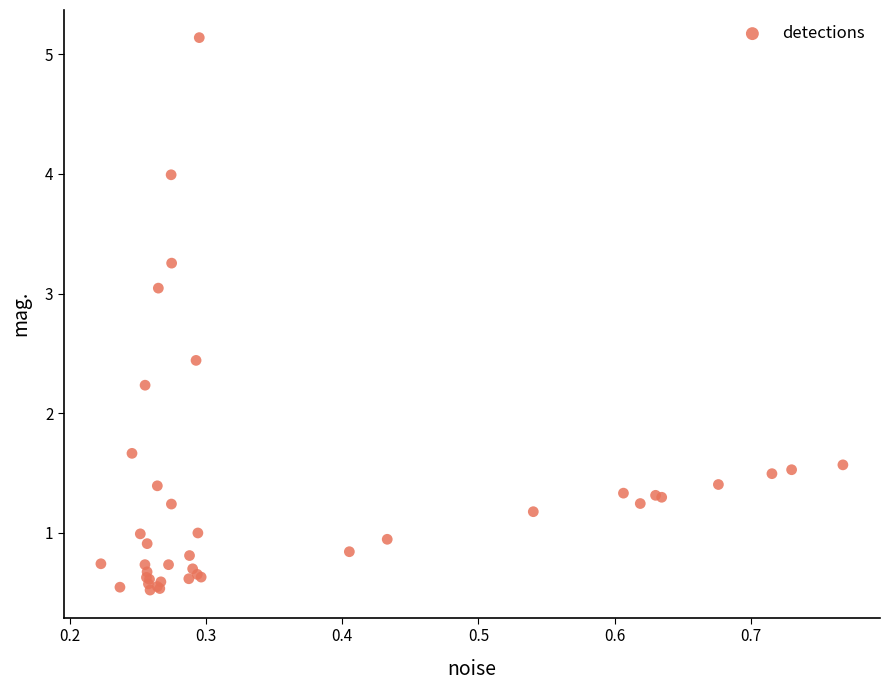

What Y value in the scatter plot is closest to 2?

2.2